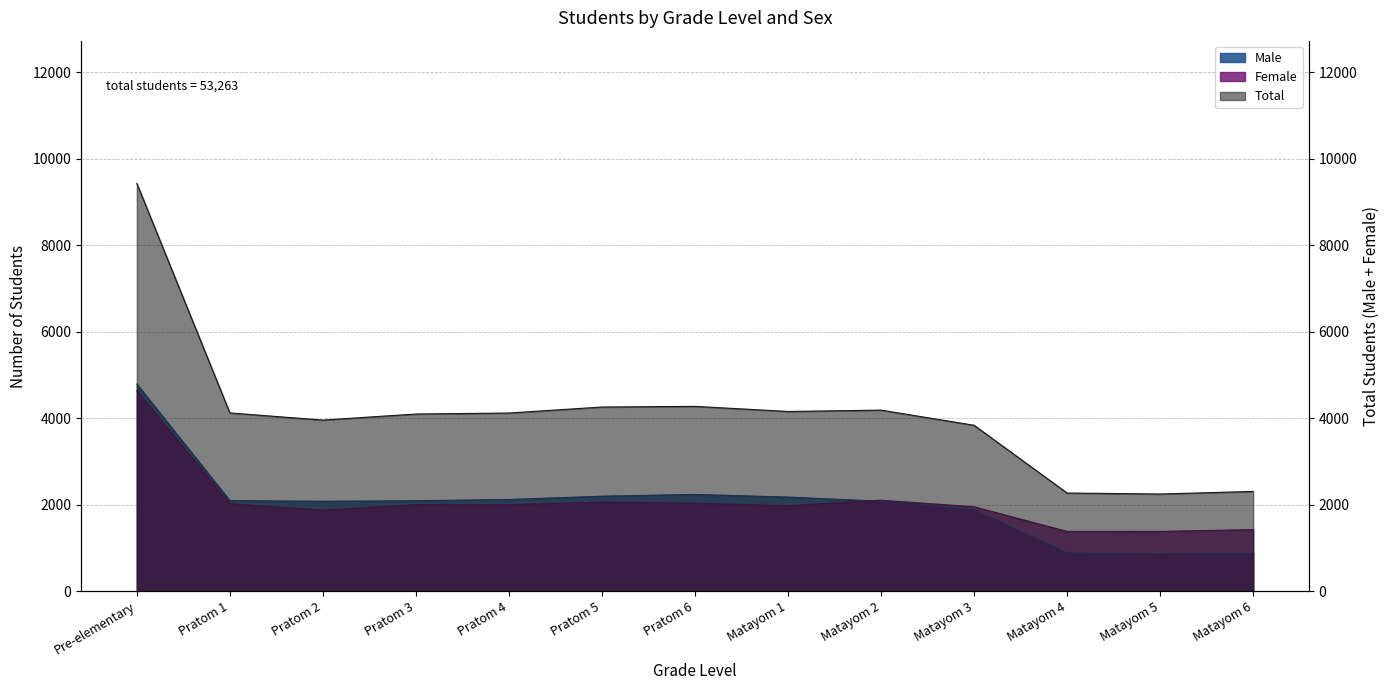

What is the sum of all Female values?

26867